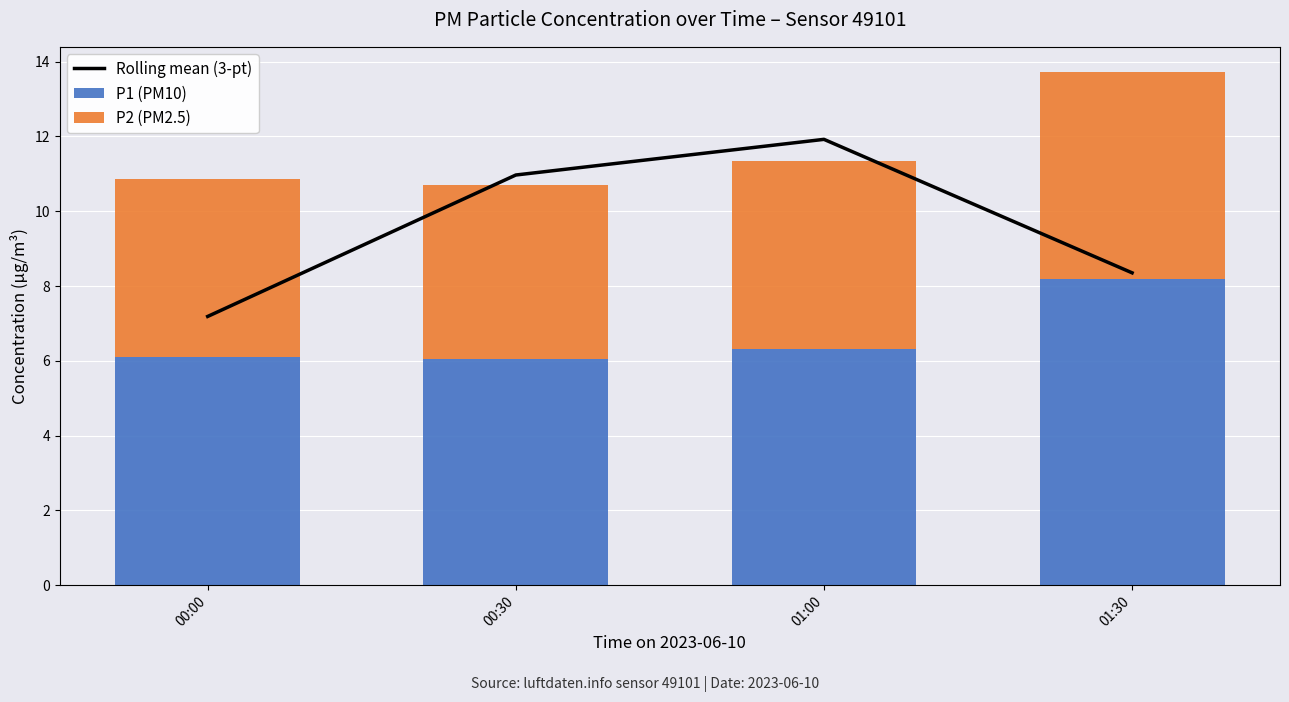

What is the average value of the P1 (PM10) series?

6.7